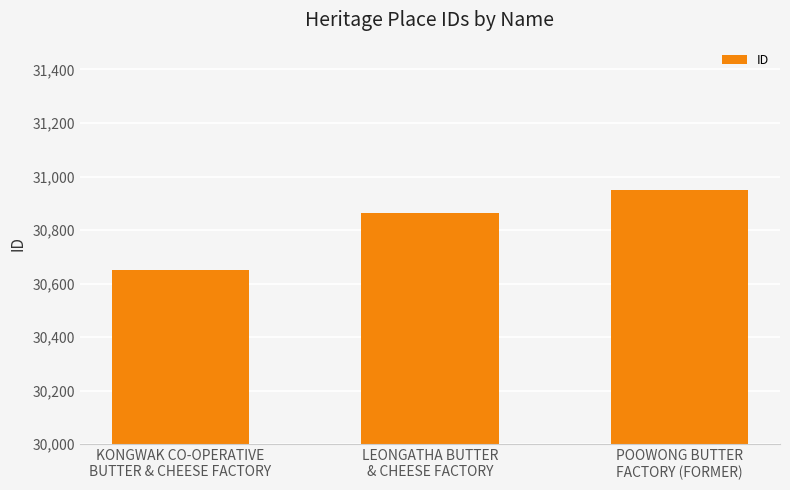

What is the difference between the values at KONGWAK CO-OPERATIVE
BUTTER & CHEESE FACTORY and POOWONG BUTTER
FACTORY (FORMER)?

296